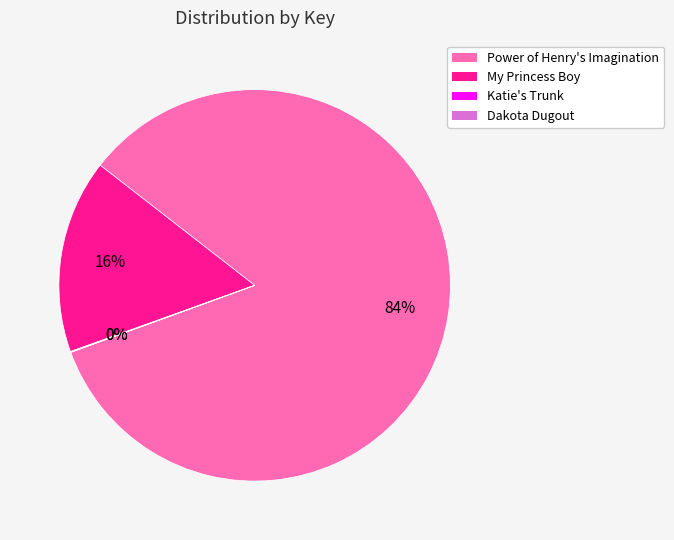

Does any single category account for the majority?

Yes